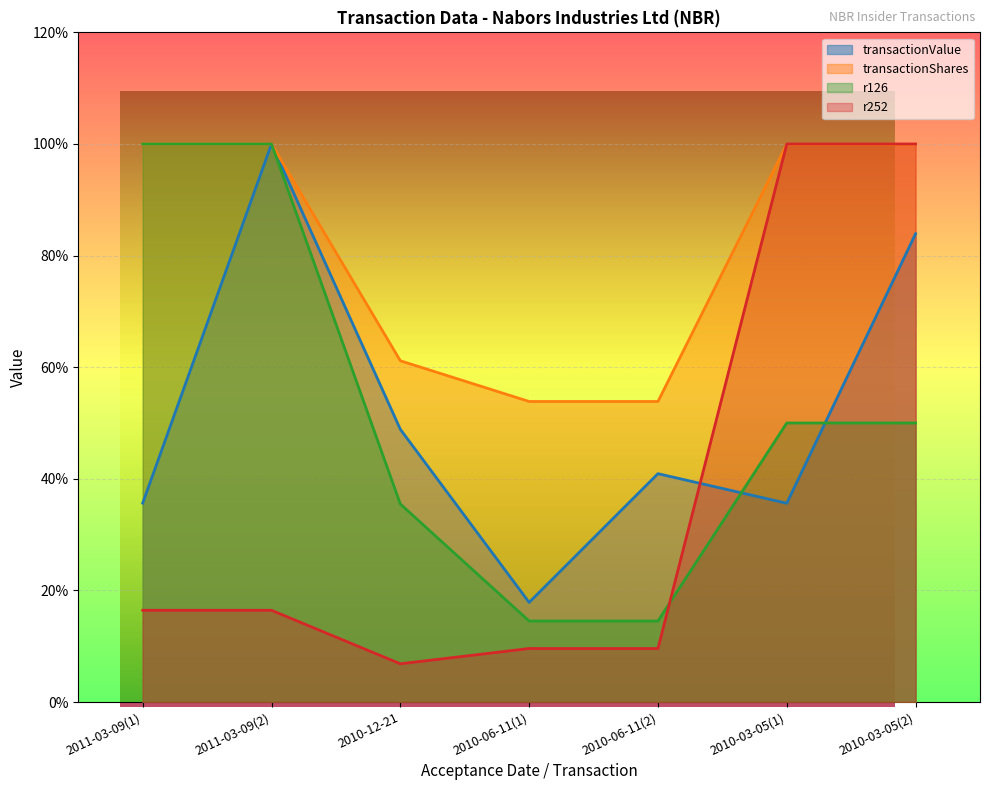

Count the number of categories in the chart.

7